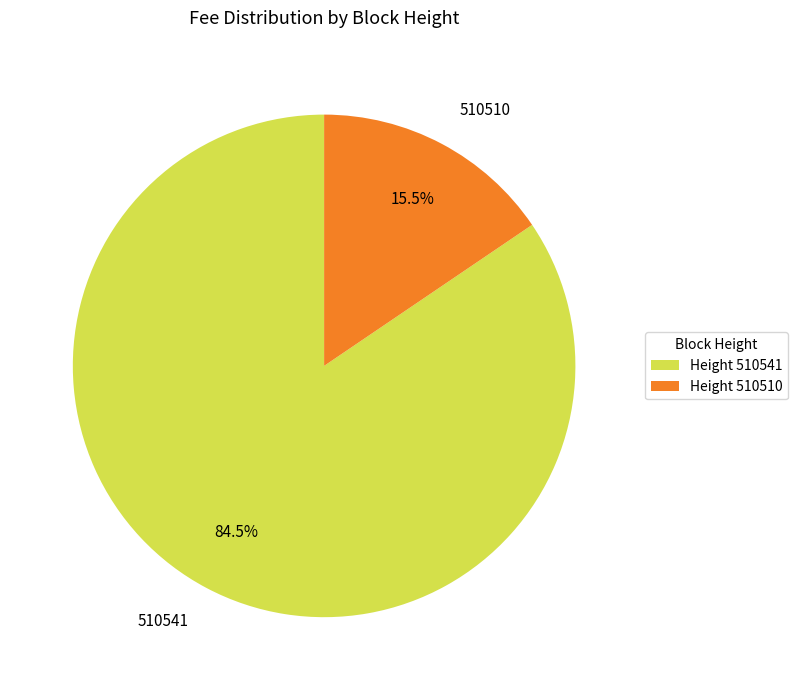

Between 510510 and 510541, which is larger?

510541